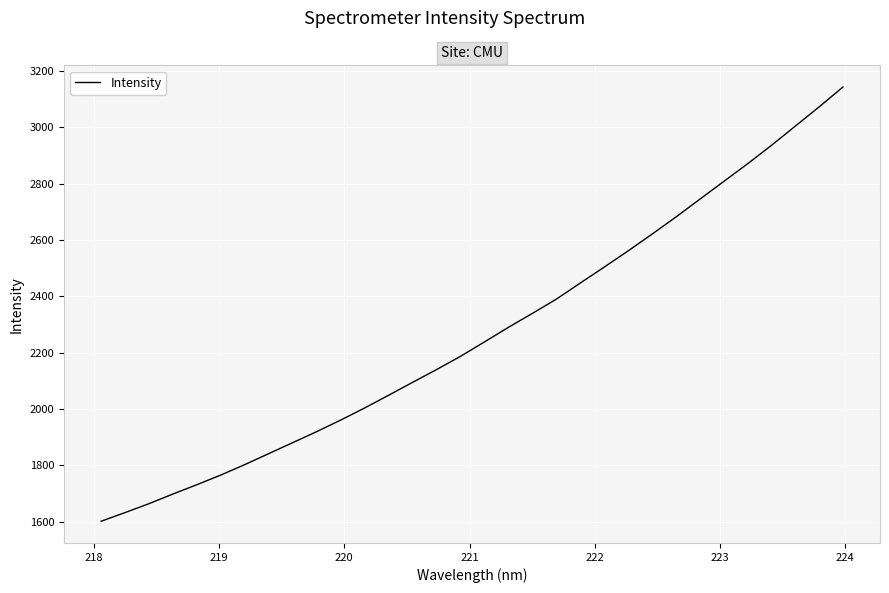

Count the number of values greater than 2237.

16